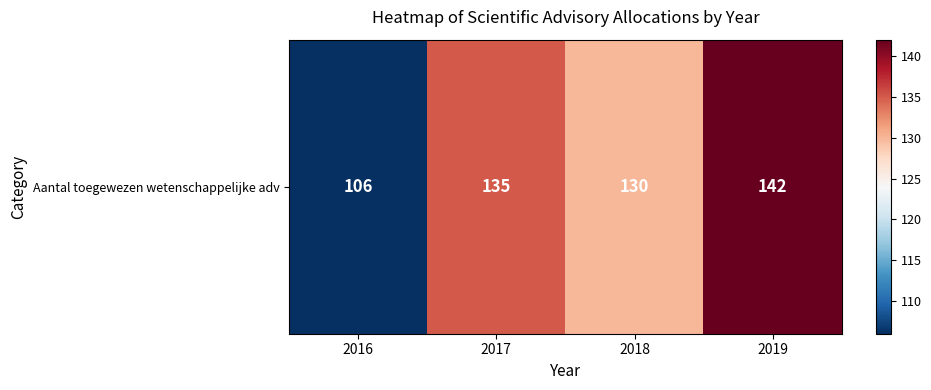

Reading left to right, list all the values displayed in this chart.

2016=106	2017=135	2018=130	2019=142